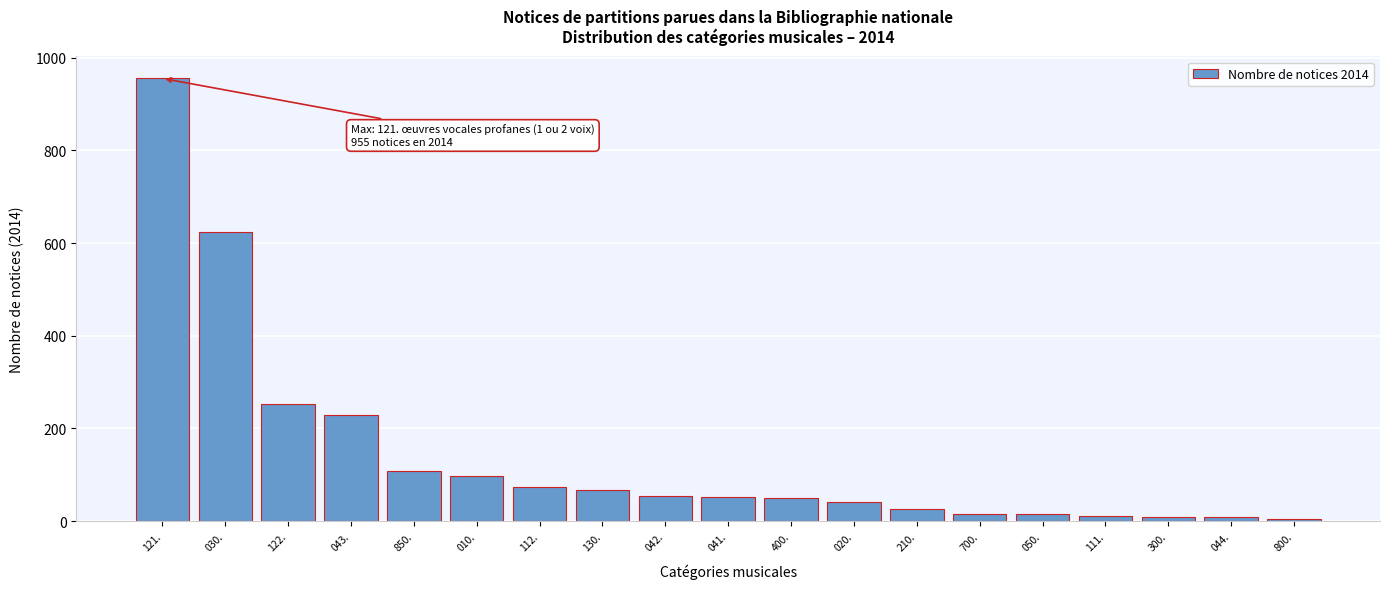

What is the average value?

142